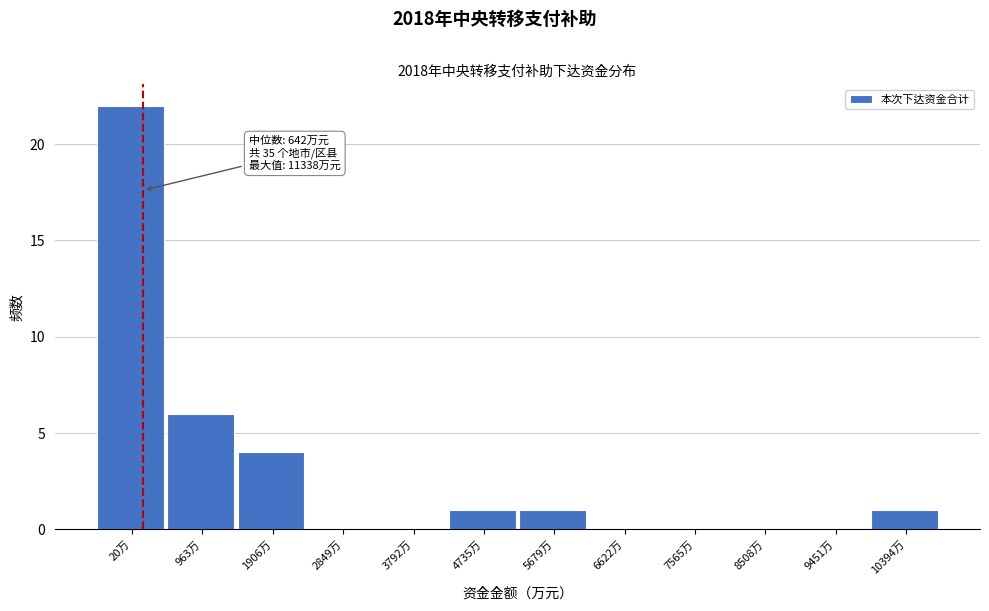

What is the change in value from 2849万 to 5679万?

+1